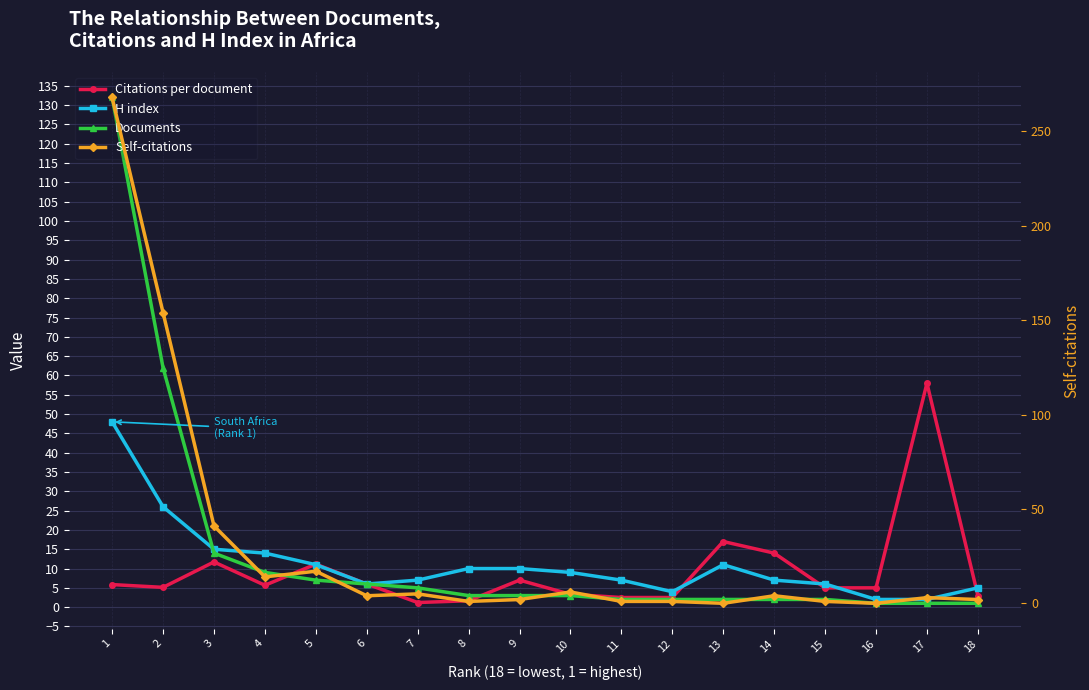

What is the difference between the maximum and second lowest values in the Documents series?

131.0